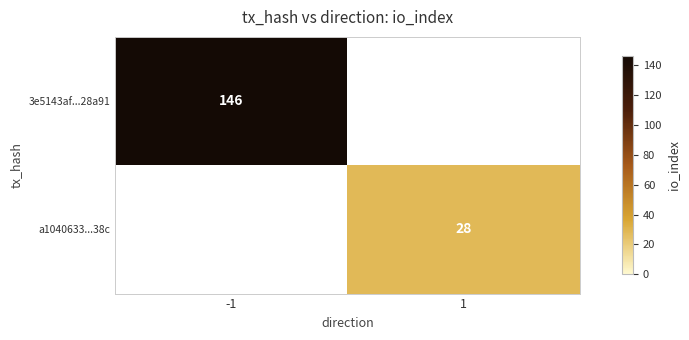

True or false: 3e5143af...28a91 has a value of 89 at -1.

False